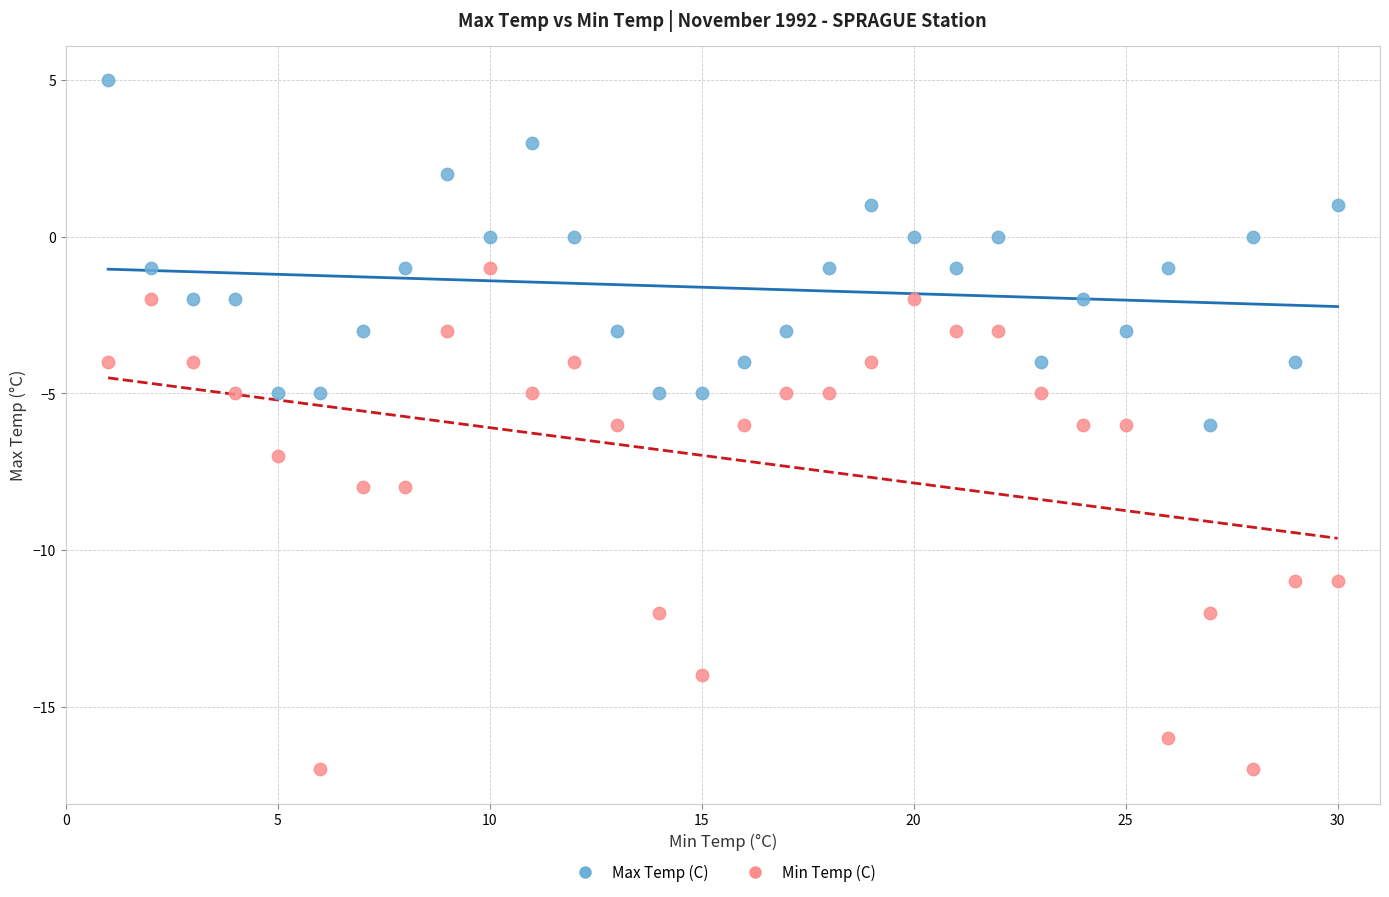

Across all data points, what is the range of Y values (max minus min)?

22